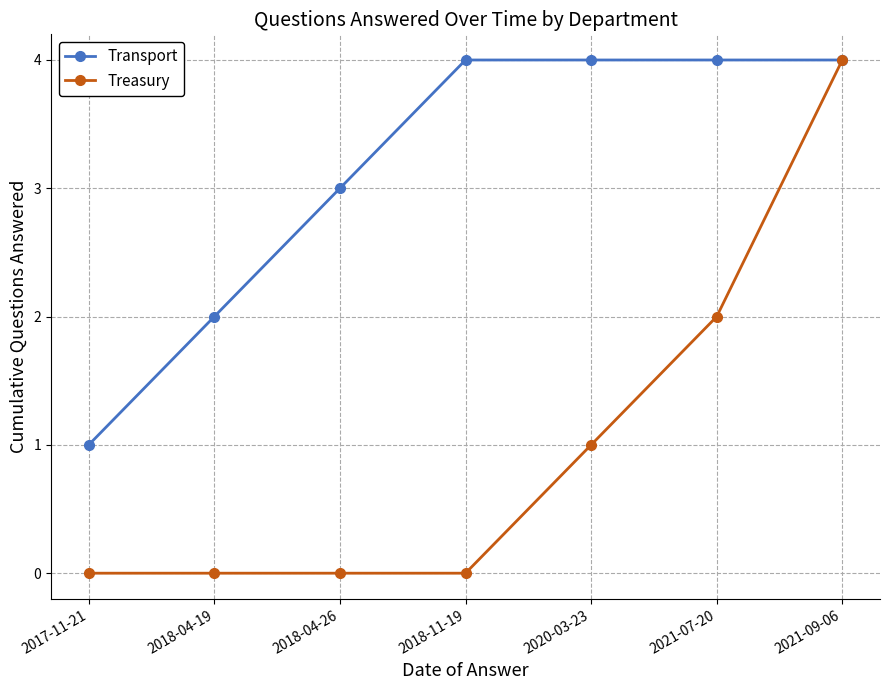

The Transport series shows 4 at 2018-11-19. True or false?

True